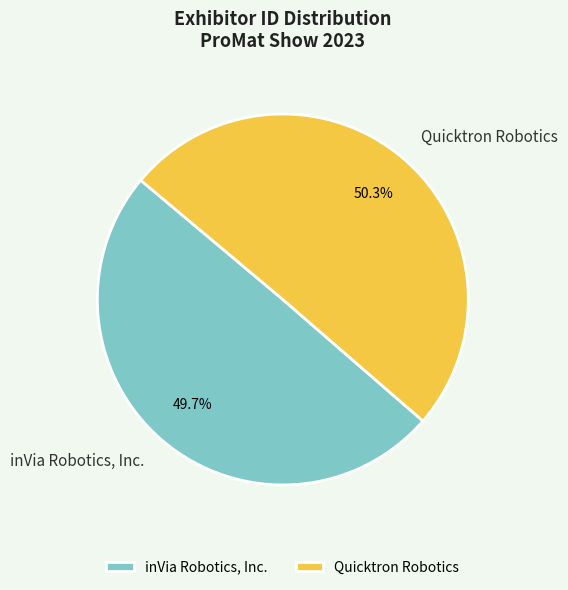

Between inVia Robotics, Inc. and Quicktron Robotics, which is larger?

Quicktron Robotics